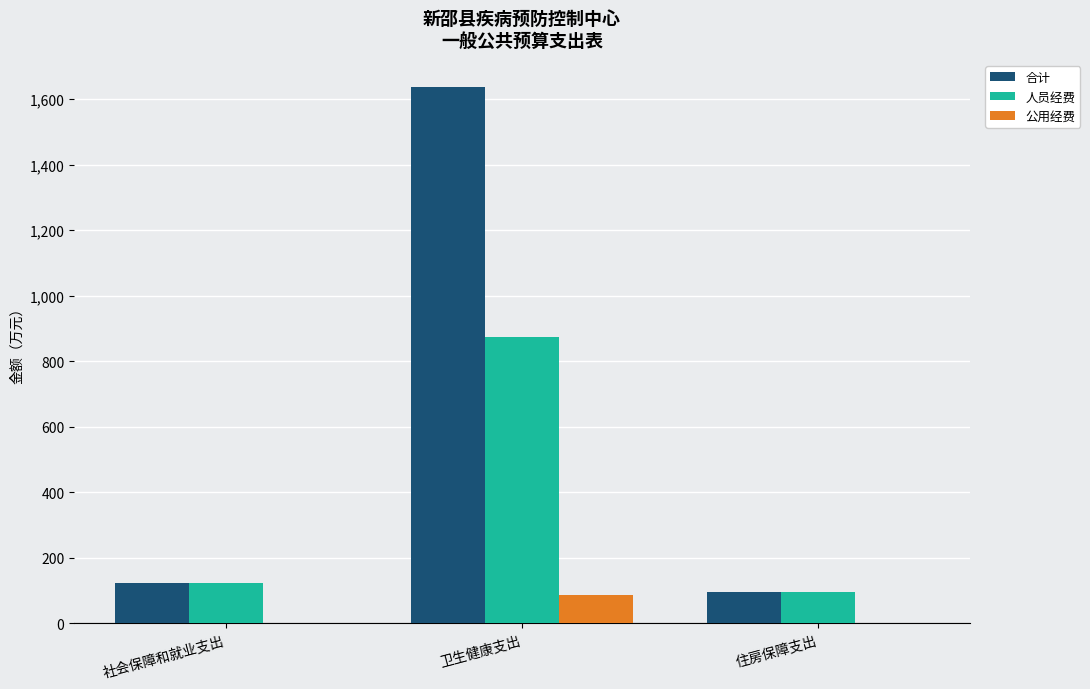

Which category has the highest value in the 公用经费 series?

卫生健康支出